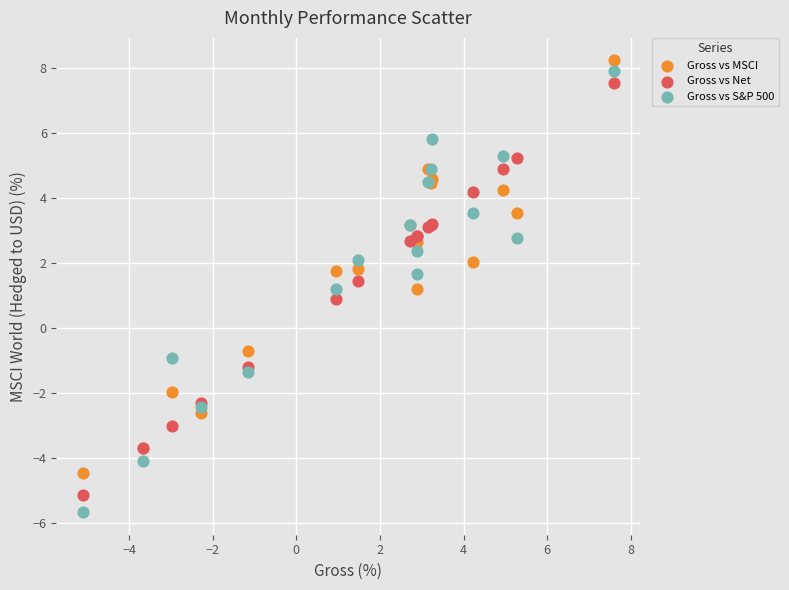

What are all the series names shown in the legend?

Gross vs MSCI, Gross vs Net, Gross vs S&P 500